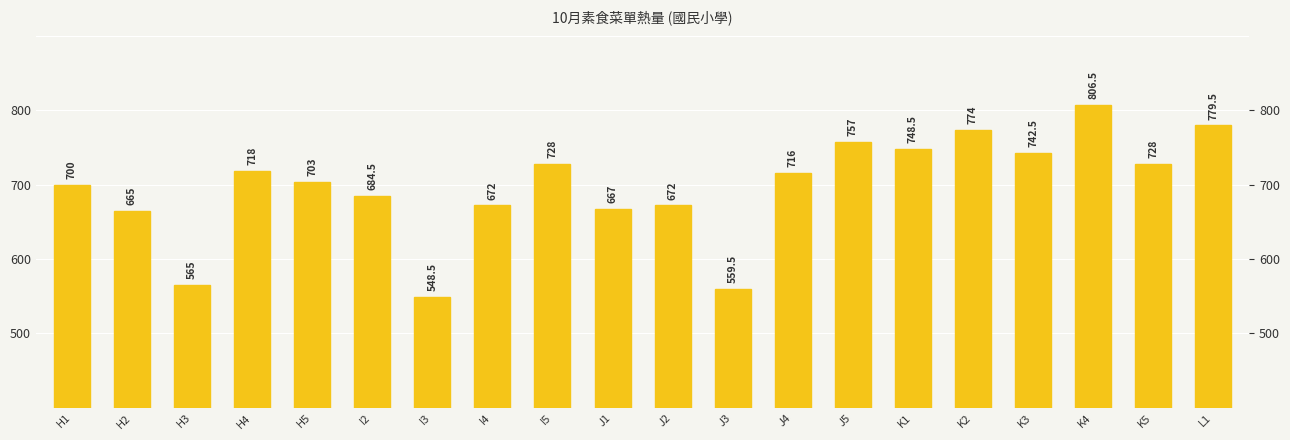

How many distinct data groups are displayed?

1